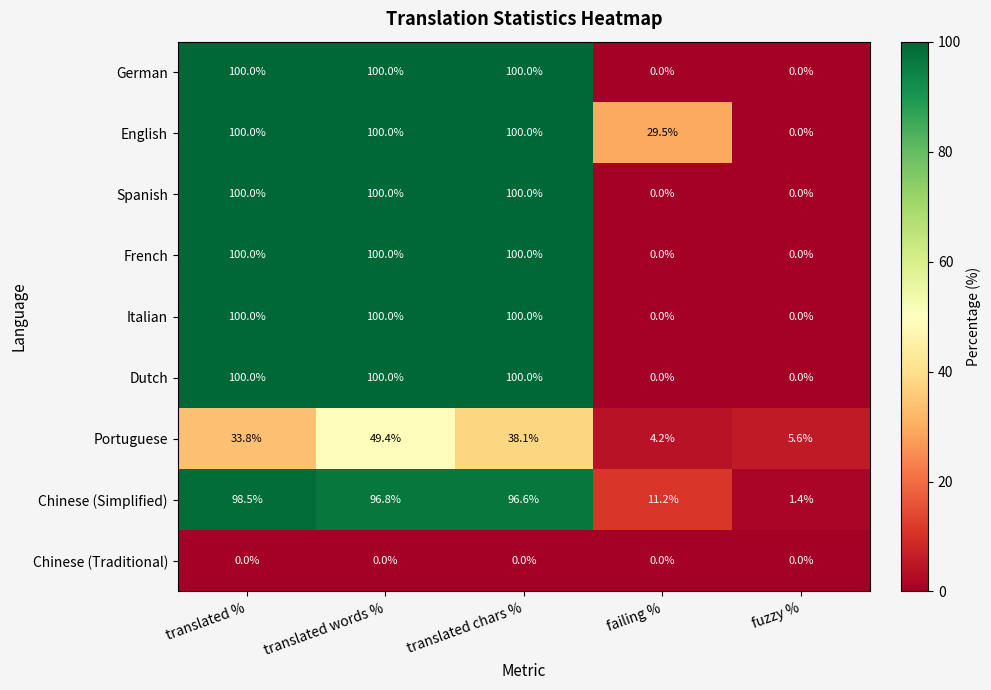

True or false: Portuguese has a value of 38.1 at translated chars %.

True